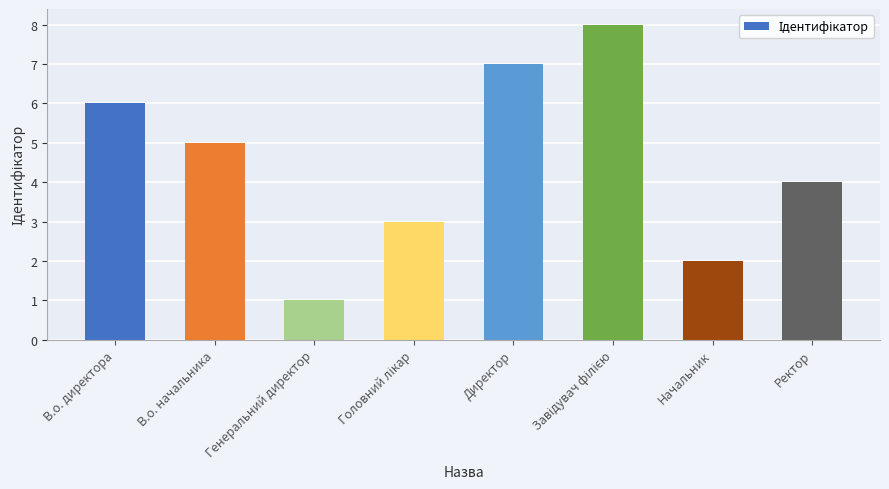

What is the difference between the values at Генеральний директор and В.о. директора?

5